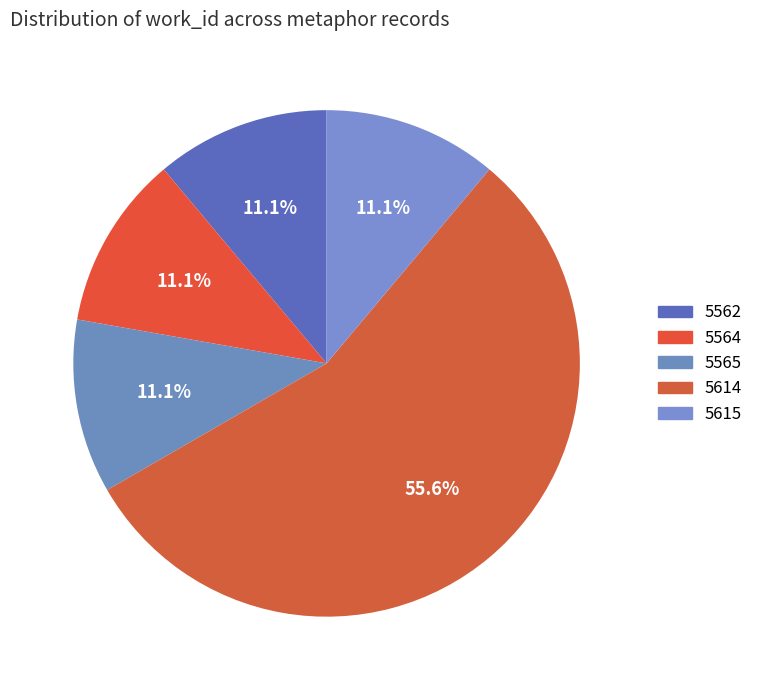

Count the number of slices in the pie.

5